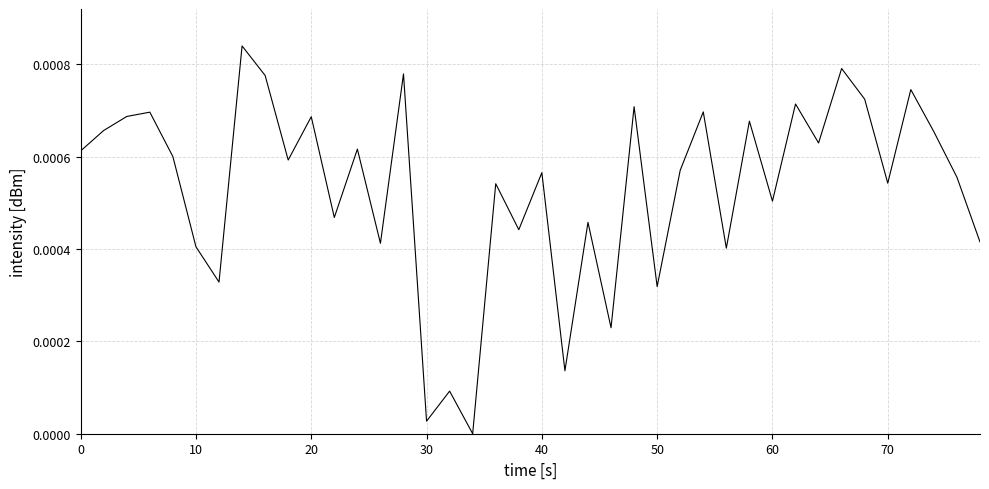

How many categories are shown in the chart?

40